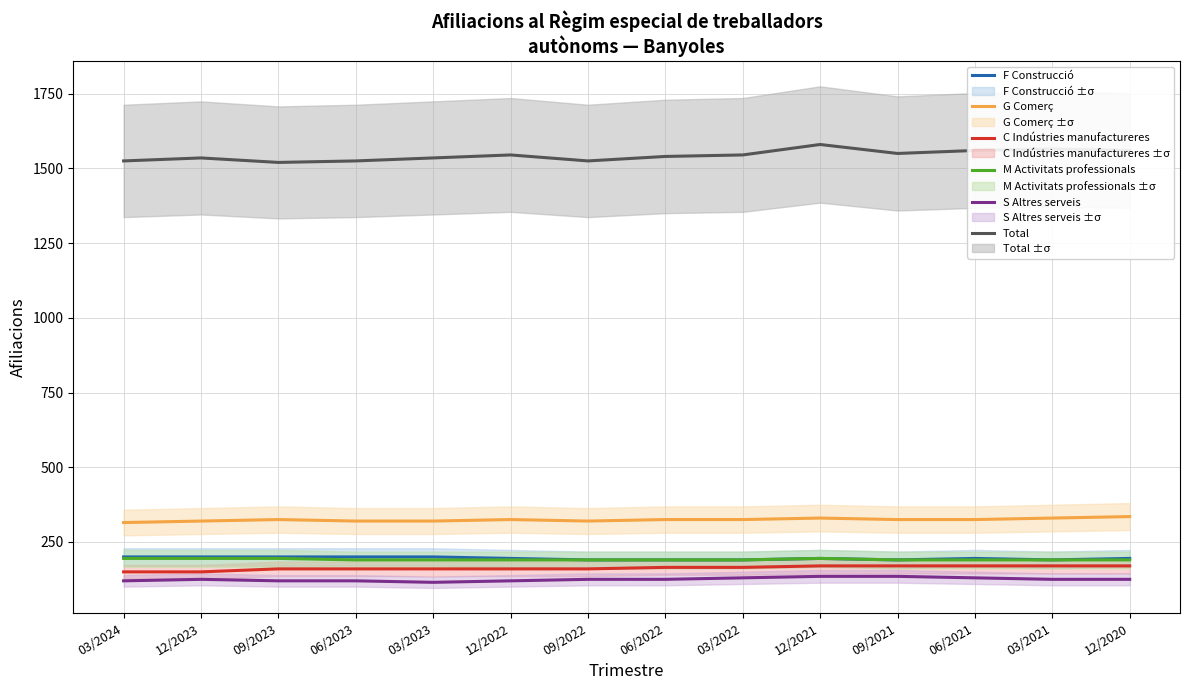

The C Indústries manufactureres series shows 160 at 06/2023. True or false?

True